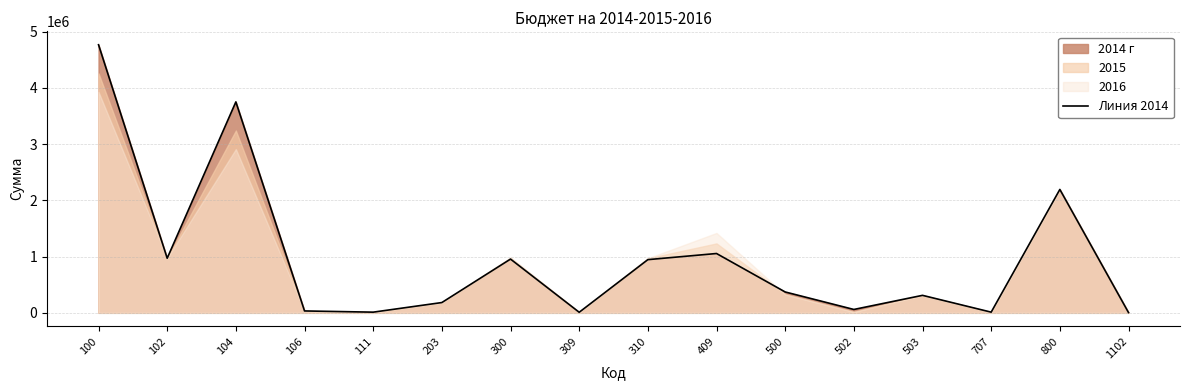

List the labels in order of value, largest first.

100, 104, 800, 409, 102, 300, 310, 500, 503, 203, 502, 106, 111, 707, 309, 1102